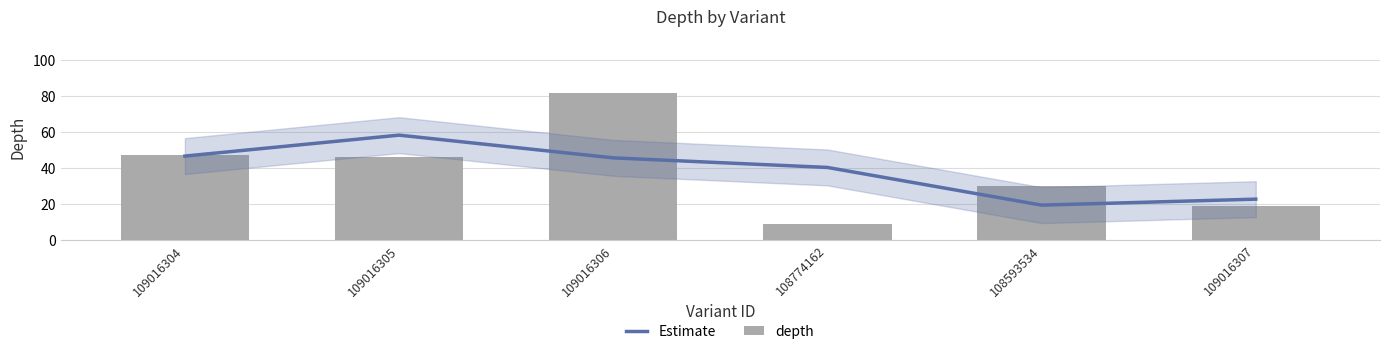

The depth series shows 15.6 at 108593534. True or false?

False